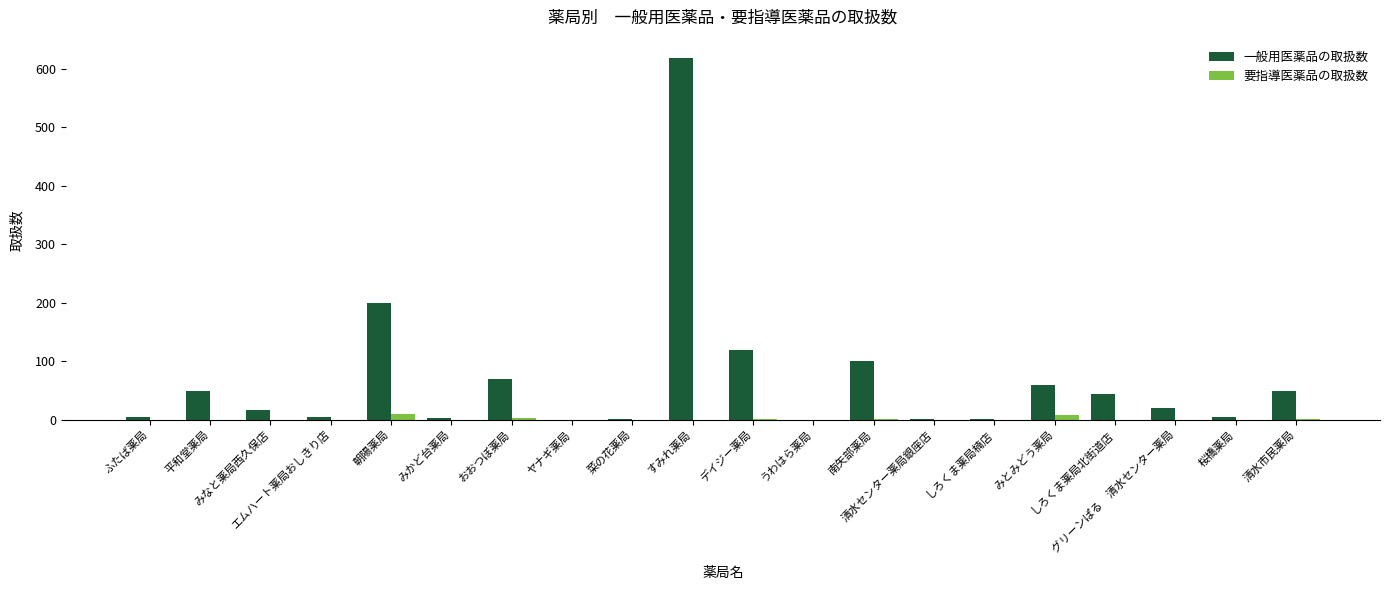

Which series has the largest total across all categories?

一般用医薬品の取扱数